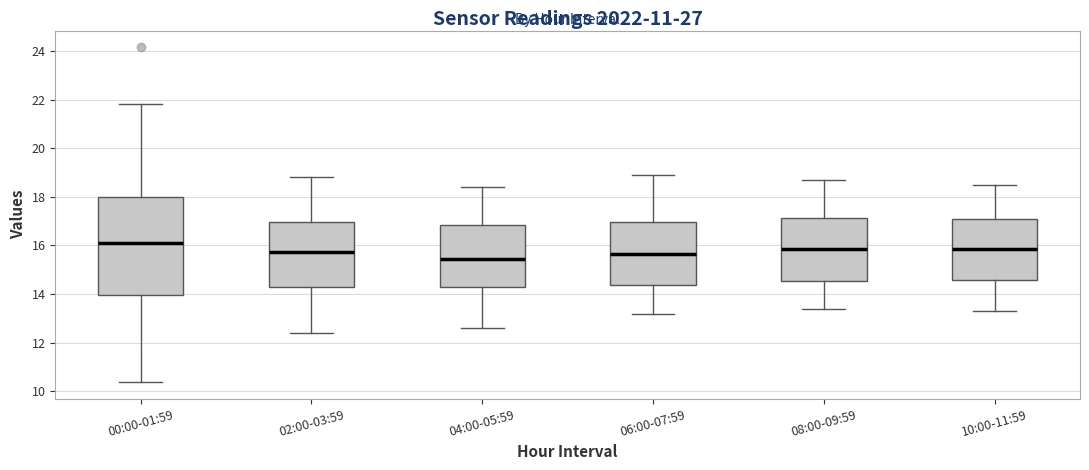

Which box is the tallest, from its lower edge to its upper edge?

00:00-01:59